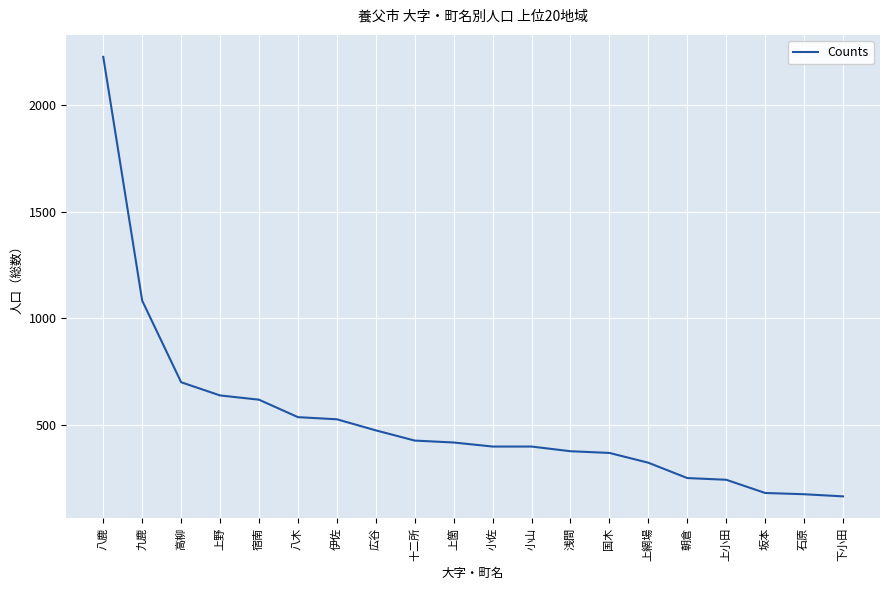

How many distinct data groups are displayed?

1